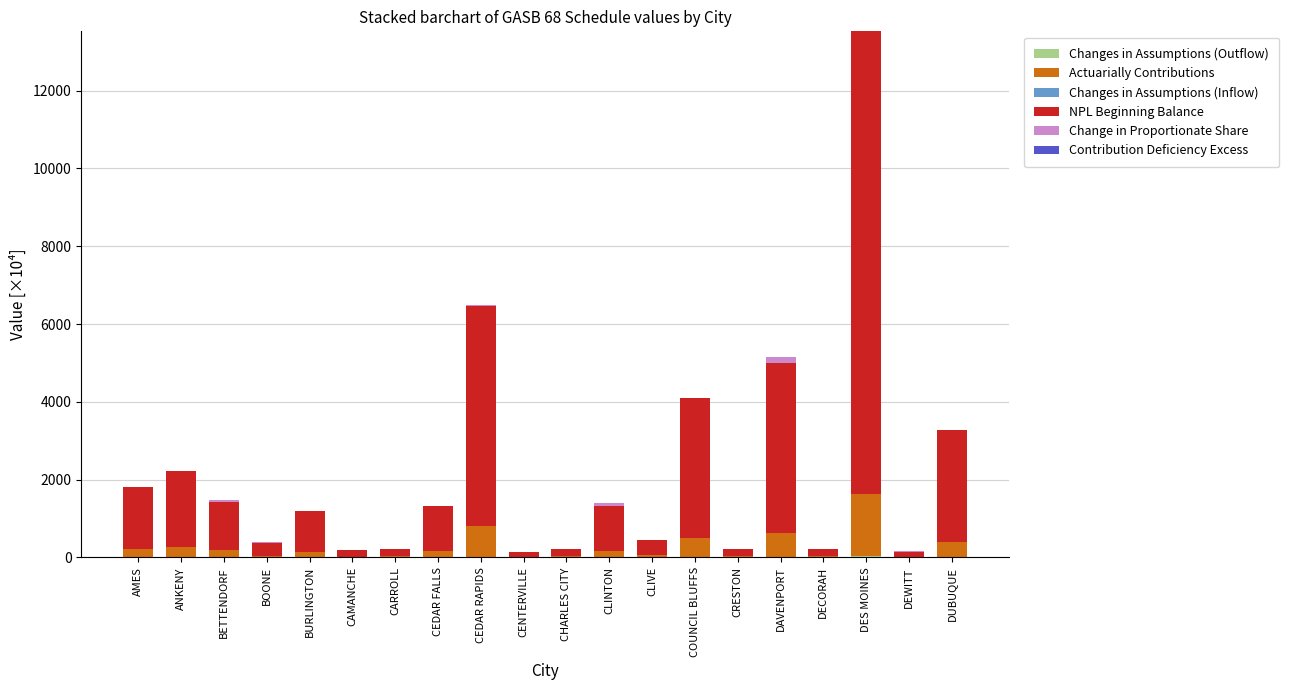

At which category is the sum across all series the highest?

DES MOINES